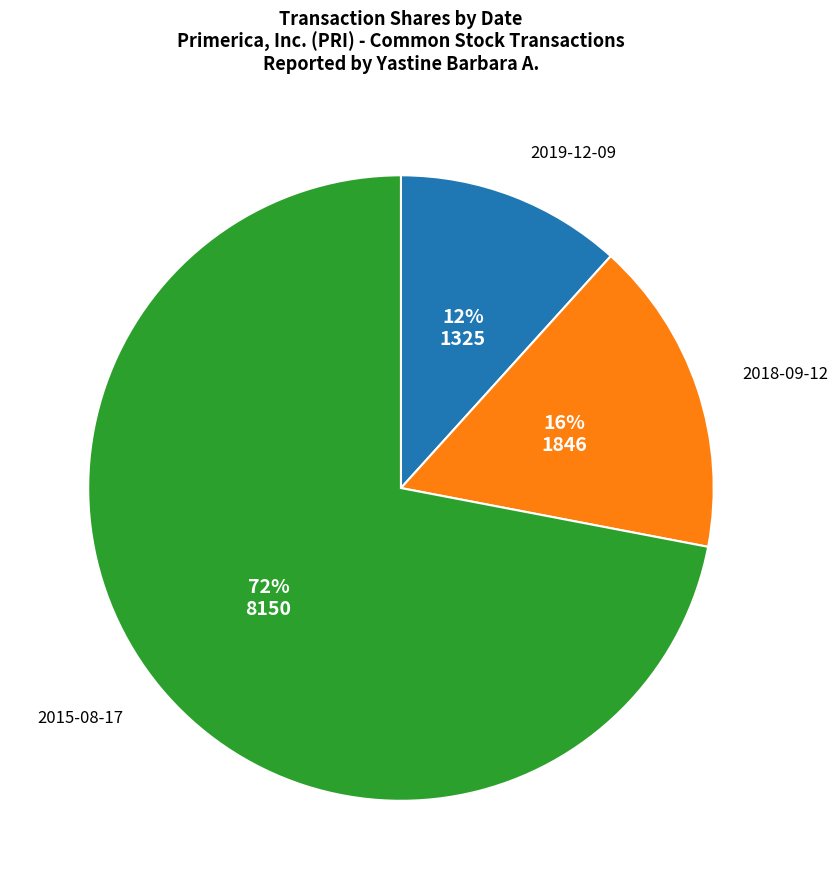

To the nearest percent, what is the difference between the largest and smallest slice percentages?

60%